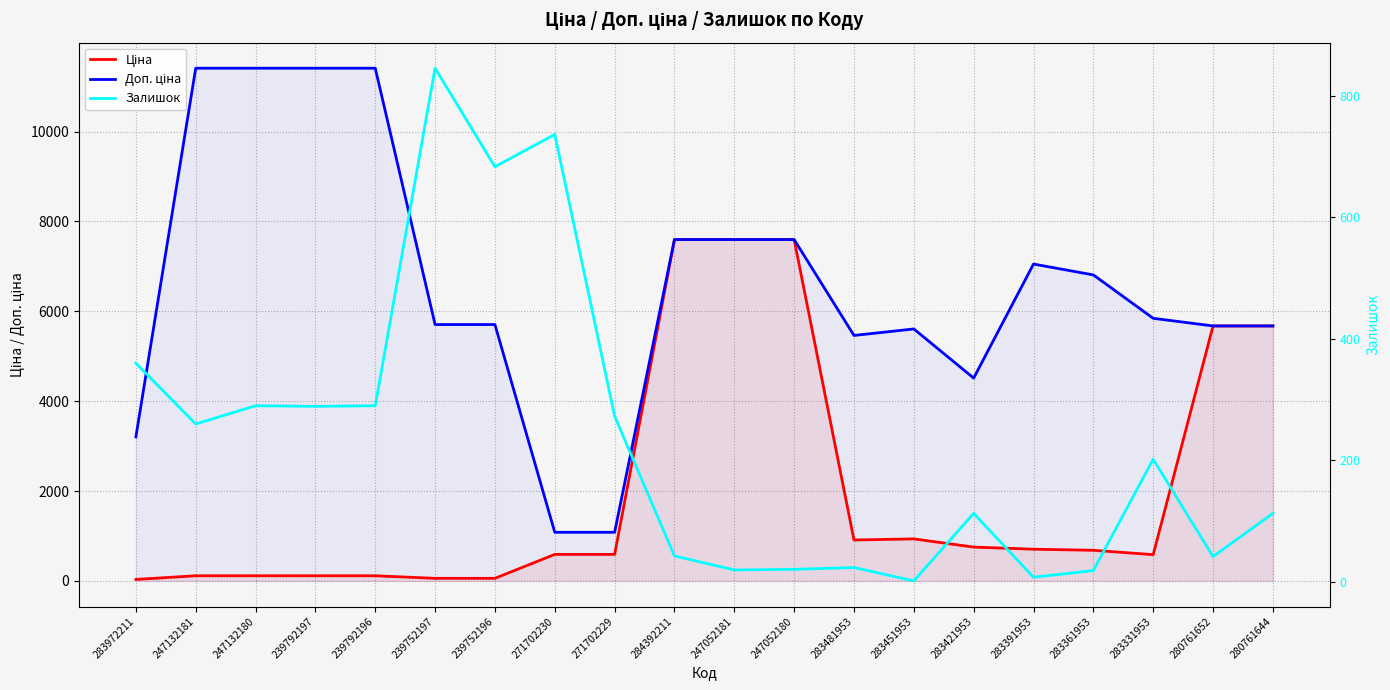

Does the chart have visible grid lines?

Yes